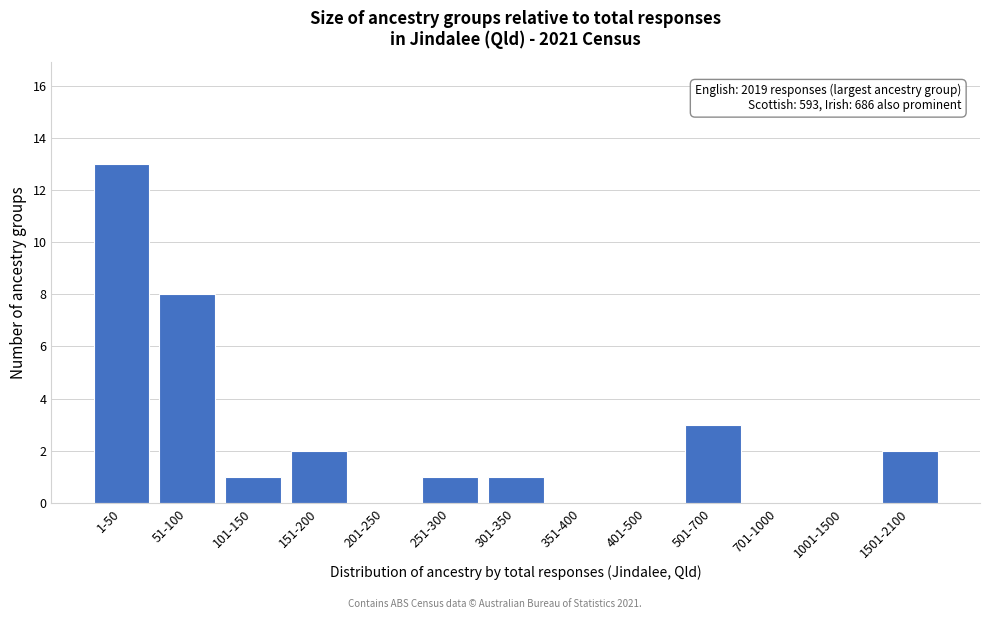

Reading left to right, transcribe all the data shown in this chart.

1-50=13	51-100=8	101-150=1	151-200=2	201-250=0	251-300=1	301-350=1	351-400=0	401-500=0	501-700=3	701-1000=0	1001-1500=0	1501-2100=2